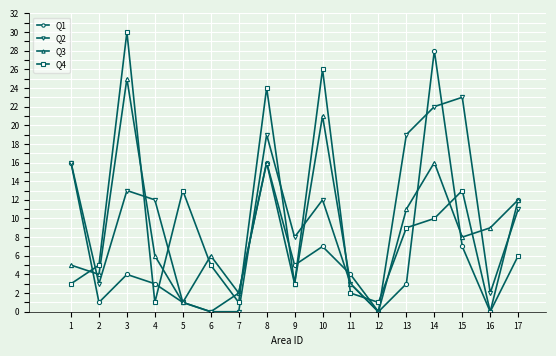

What is the average value of the Q3 series?

9